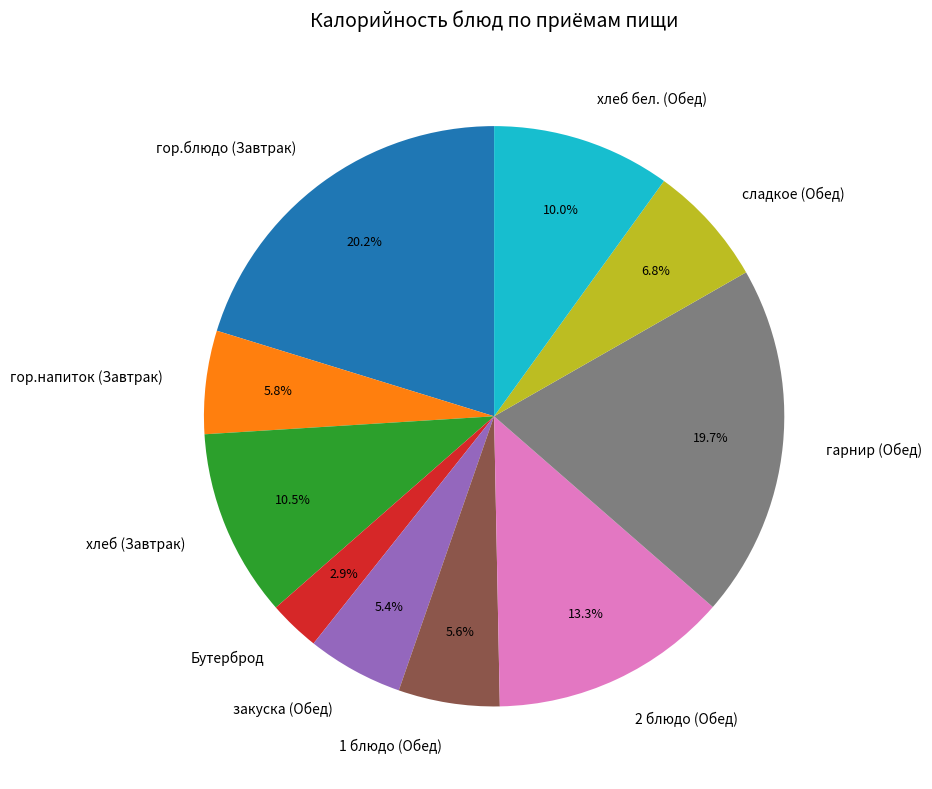

The гор.напиток (Завтрак) slice represents 14% of the pie. True or false?

False